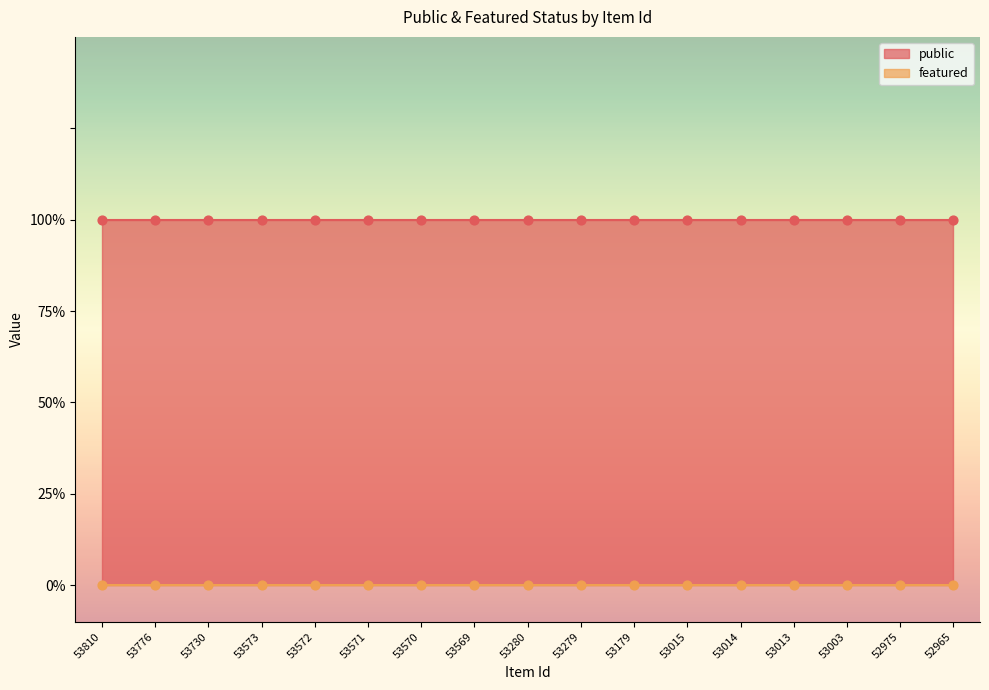

What are all the series names shown in the legend?

public, featured